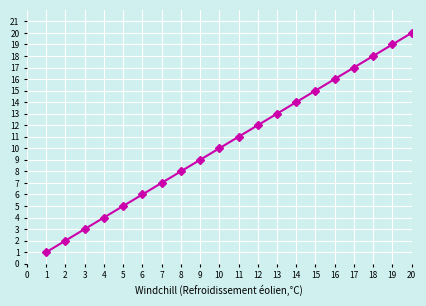

How many lines are shown in the chart?

1